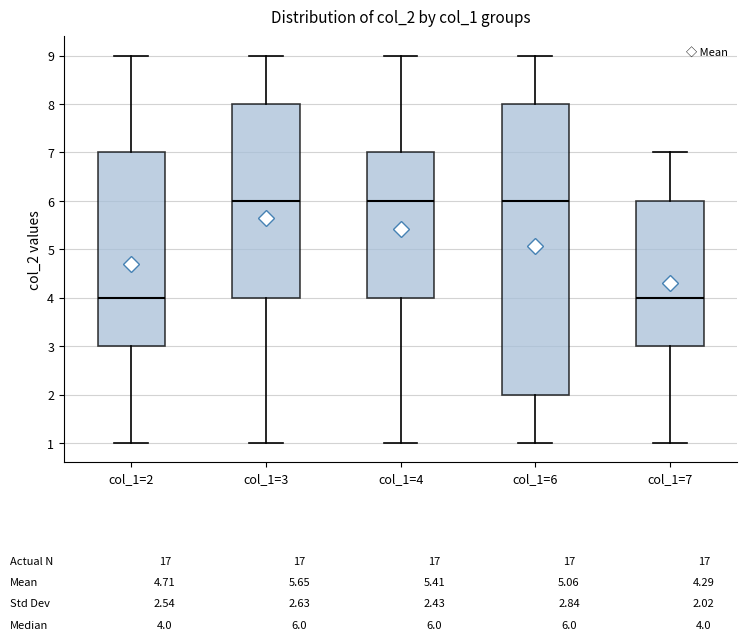

Comparing the boxes themselves (not the whiskers), which one is the tallest?

col_1=6